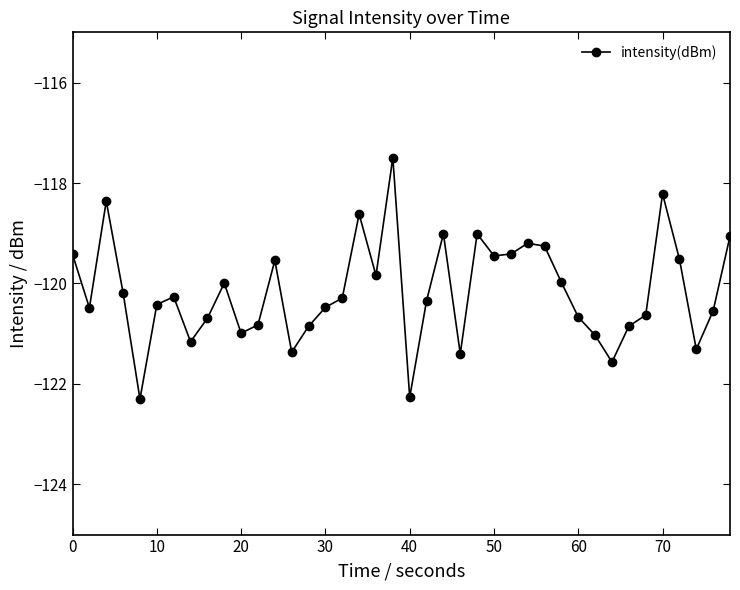

True or false: there are more than 0 points higher than both neighbors.

True